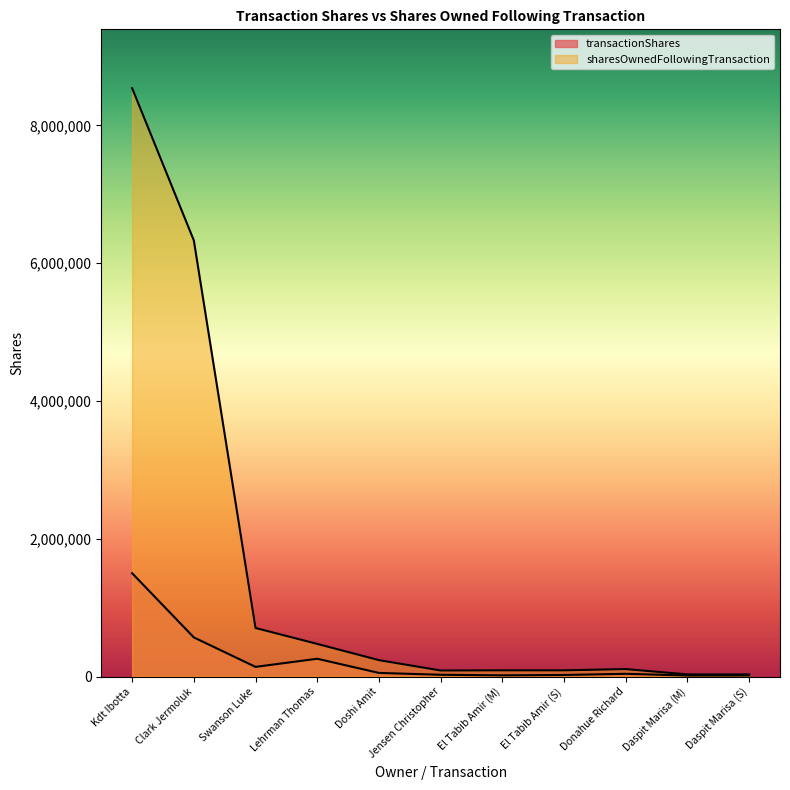

What is the spread (max minus min) of values at Clark Jermoluk?

5762457